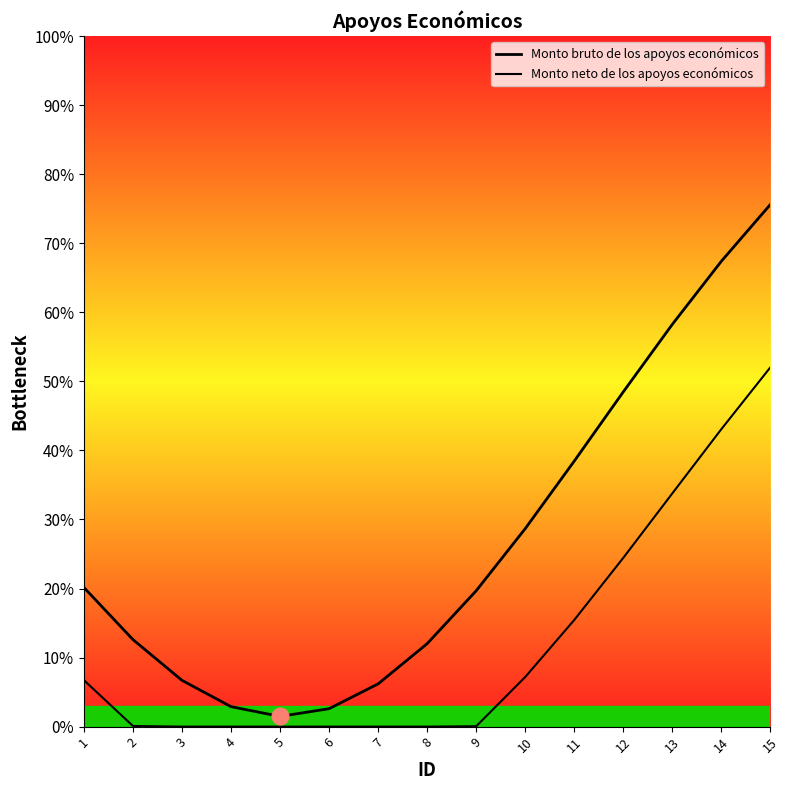

What are all the series names shown in the legend?

Monto bruto de los apoyos económicos, Monto neto de los apoyos económicos